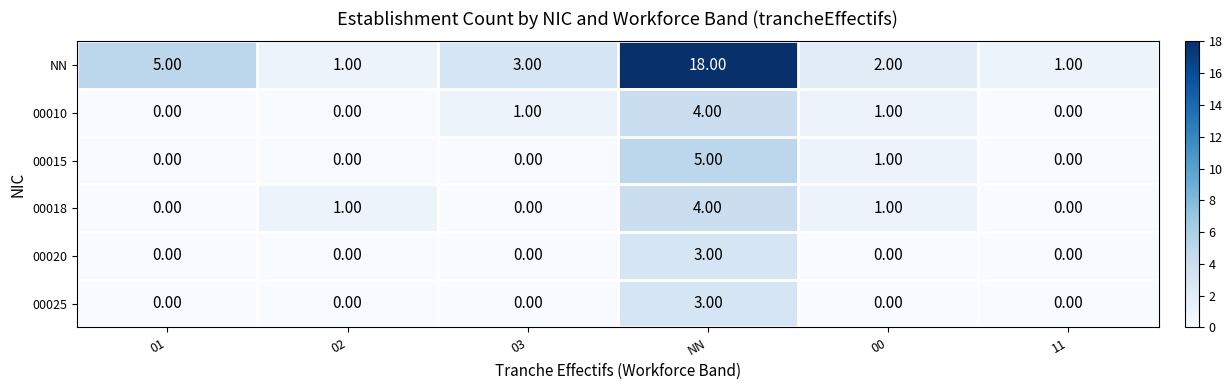

At which label does 00010 reach its peak?

NN